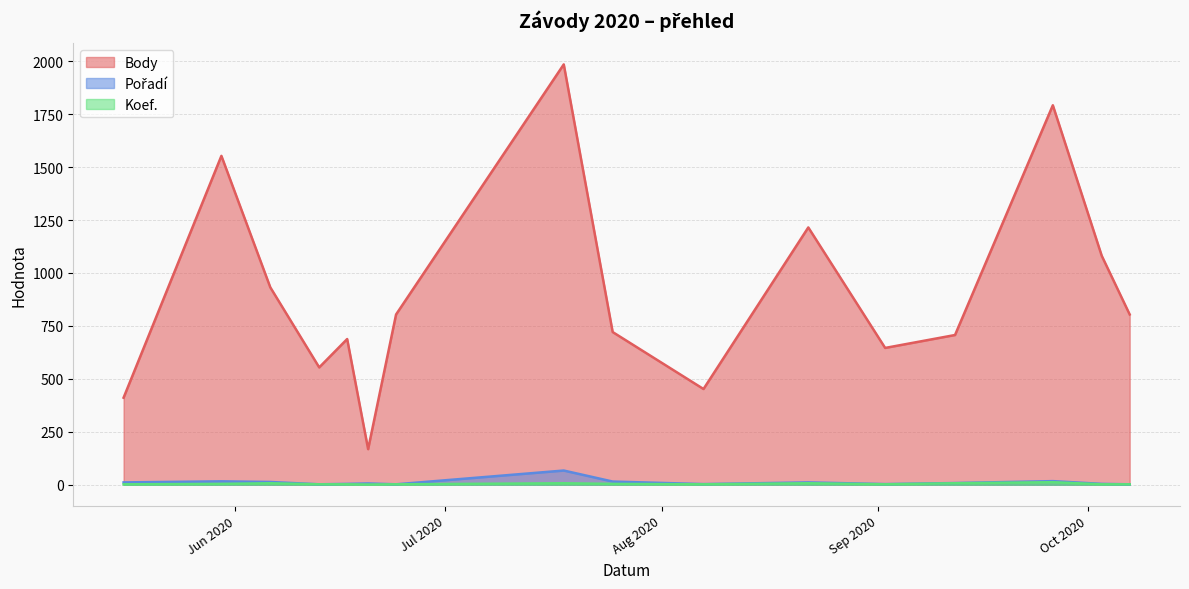

Which series changed the most between 2020-05-16 and 2020-07-18?

Body